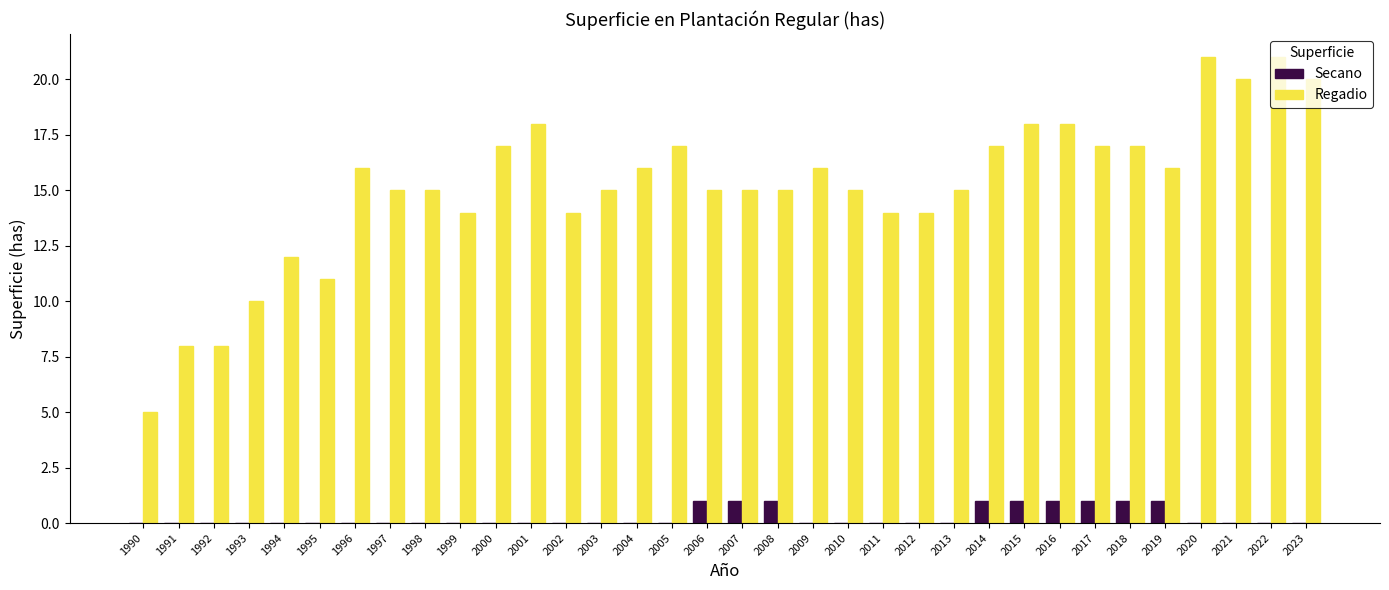

What is the greatest value displayed?

21